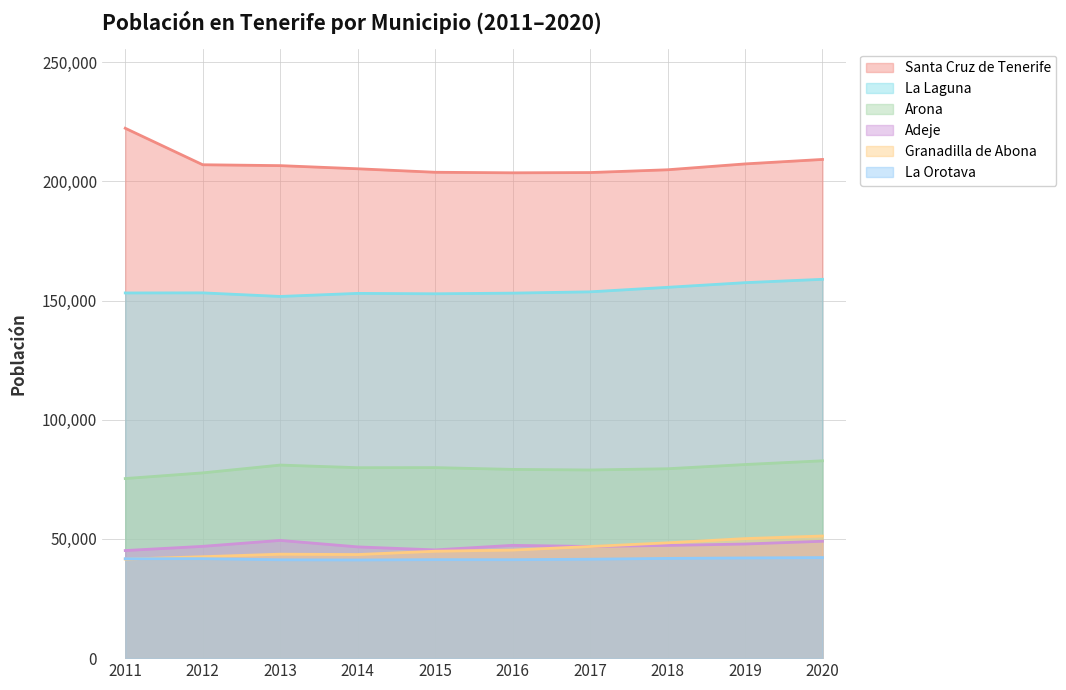

In La Orotava, how many points are higher than both neighbors (excluding endpoints)?

2